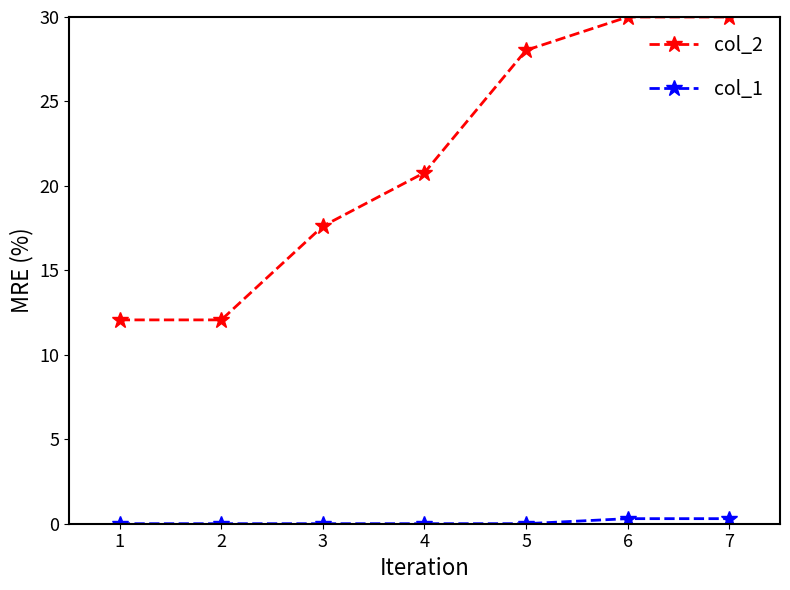

Where is the first local minimum for col_2?

2